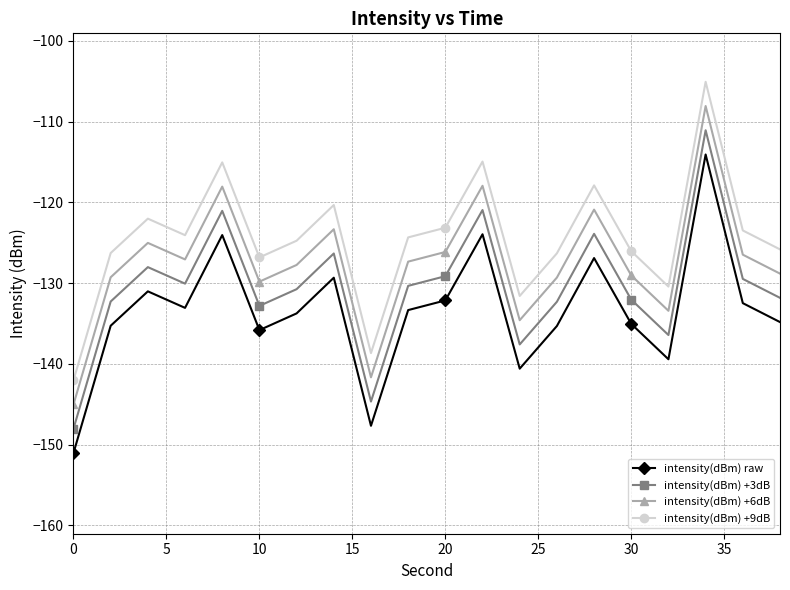

What is the difference between the second highest and second lowest values in the intensity(dBm) raw series?

23.7